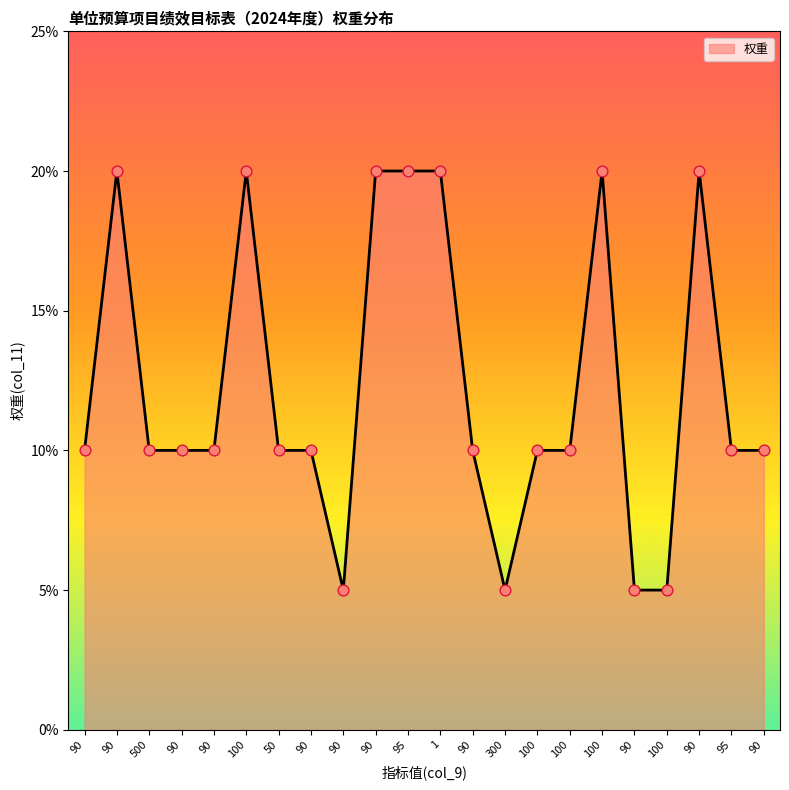

What is the ratio of the value at 500 to the value at 90?

0.5